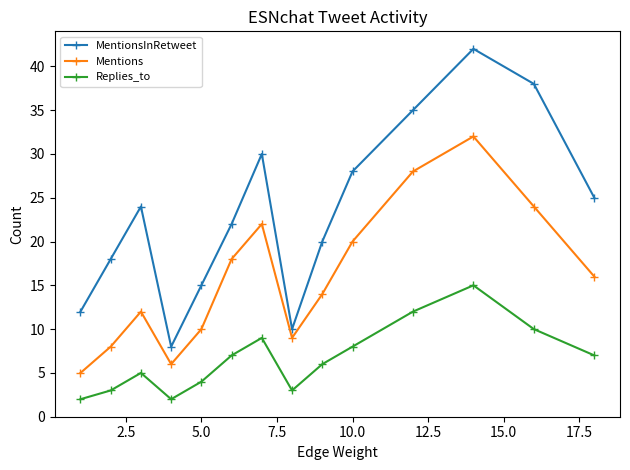

Which series has the widest spread of values?

MentionsInRetweet